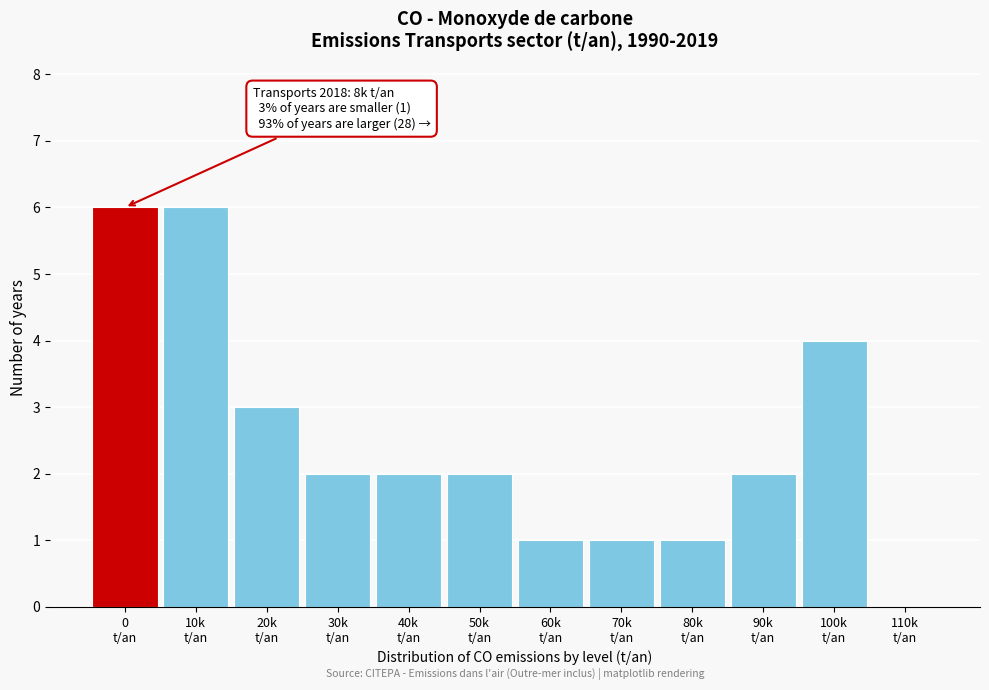

What is the sum of all values?

30